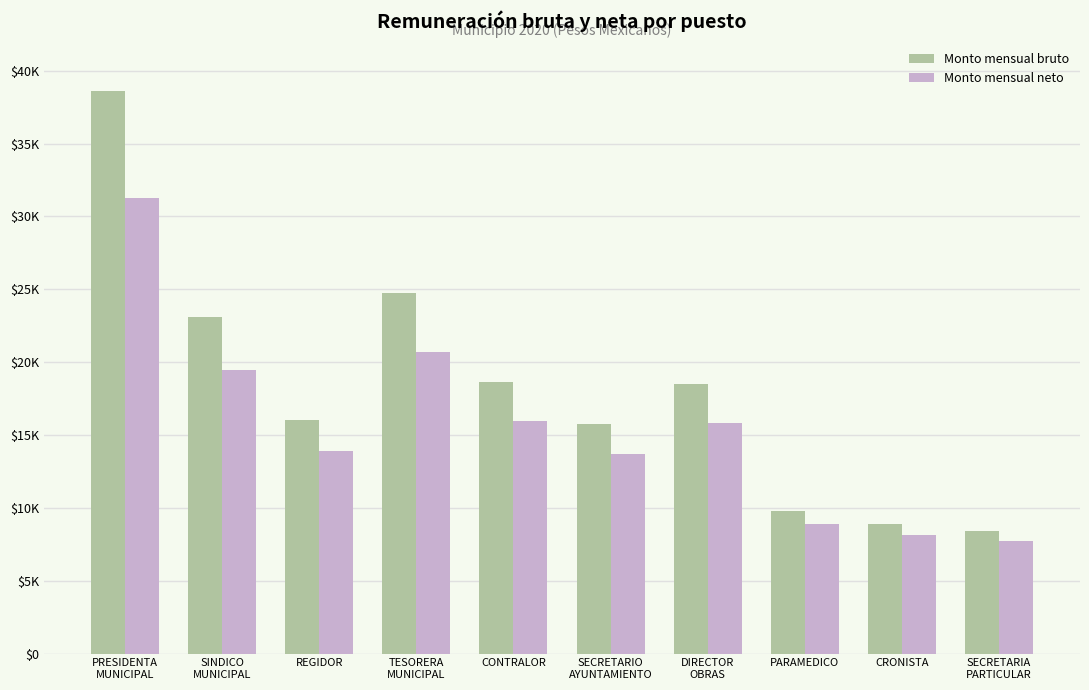

Reading left to right, transcribe all the data shown in this chart.

Monto mensual bruto: 38602.8	23118.0	16018.8	24717.0	18642.0	15768.0	18510.9	9803.1	8872.8	8414.1
Monto mensual neto: 31256.1	19456.4	13873.6	20696.3	15936.5	13676.4	15833.4	8913.3	8131.8	7741.3